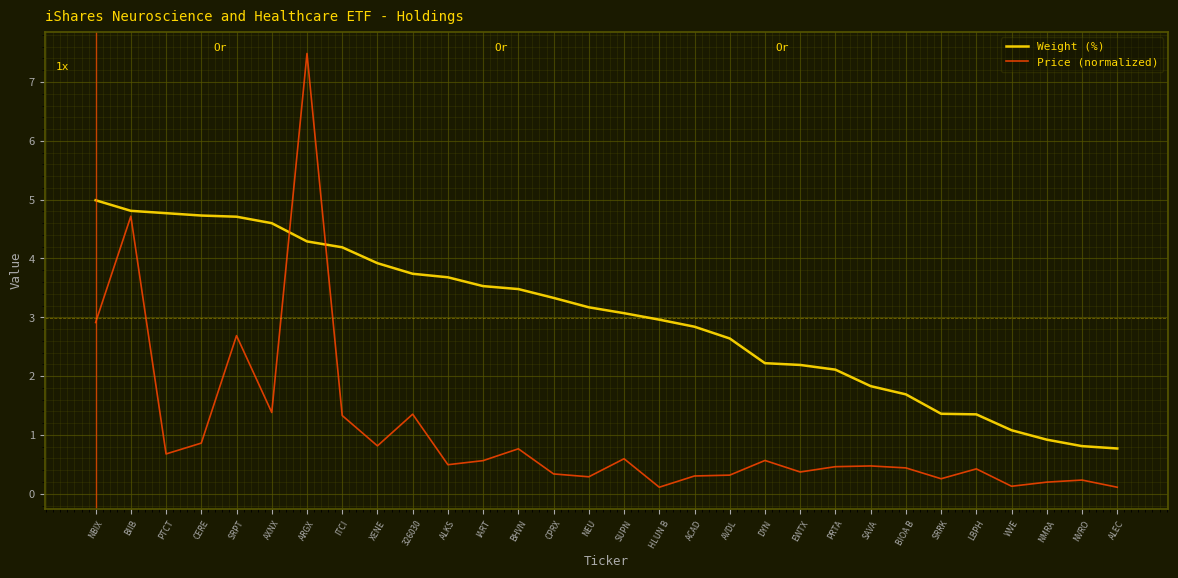

True or false: Price (normalized) and Weight (%) cross at least once.

True